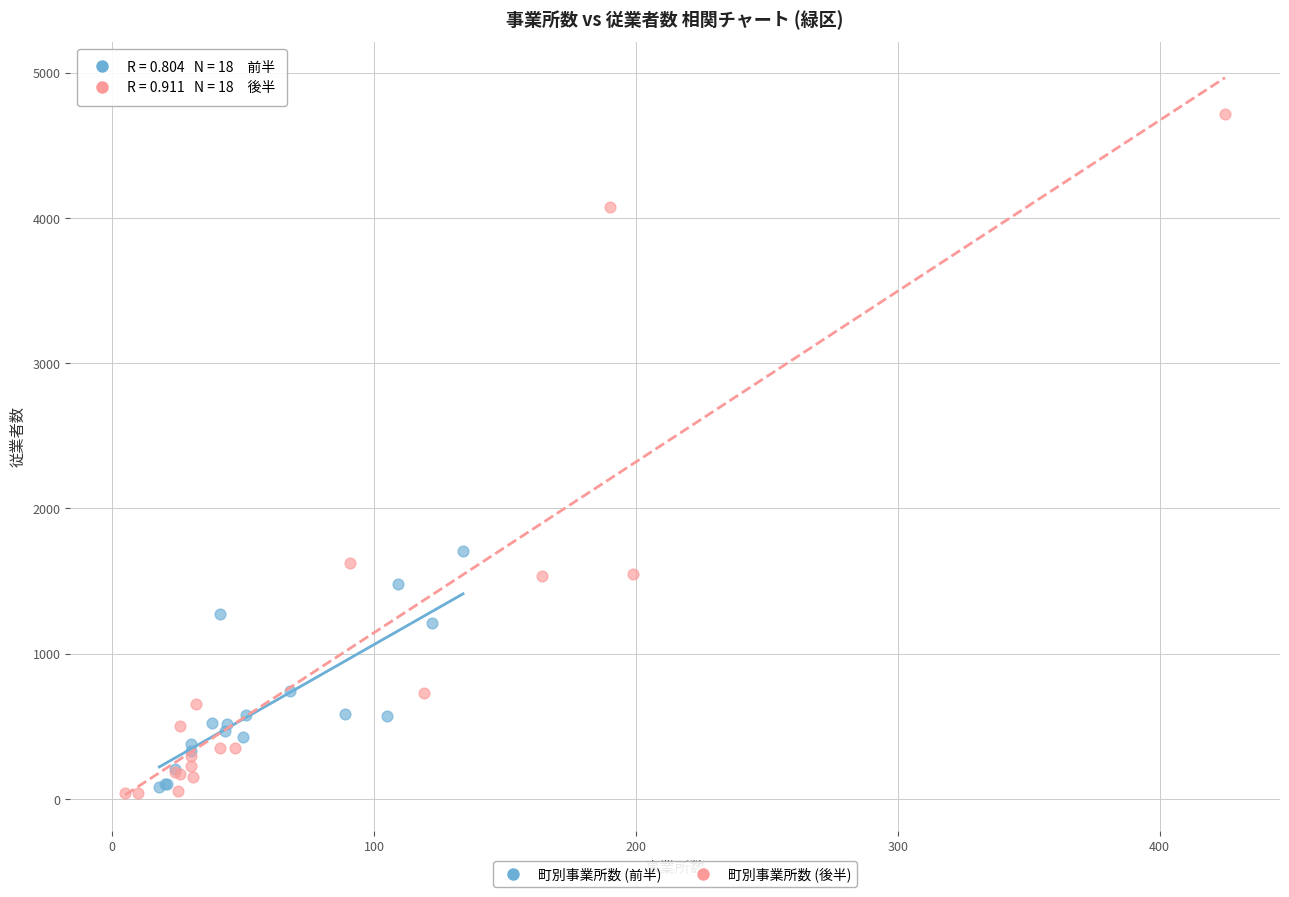

What are all the series names shown in the legend?

町別事業所数 (前半), 町別事業所数 (後半)